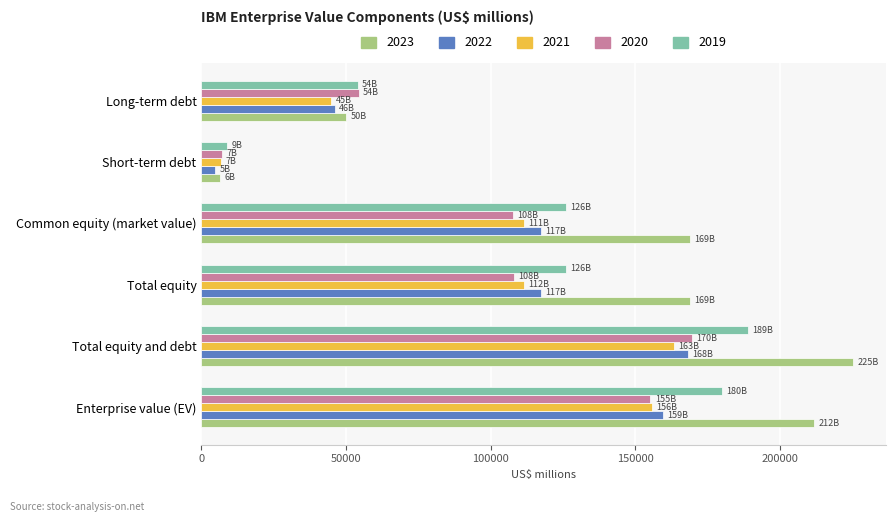

Which series has the widest spread of values?

2023